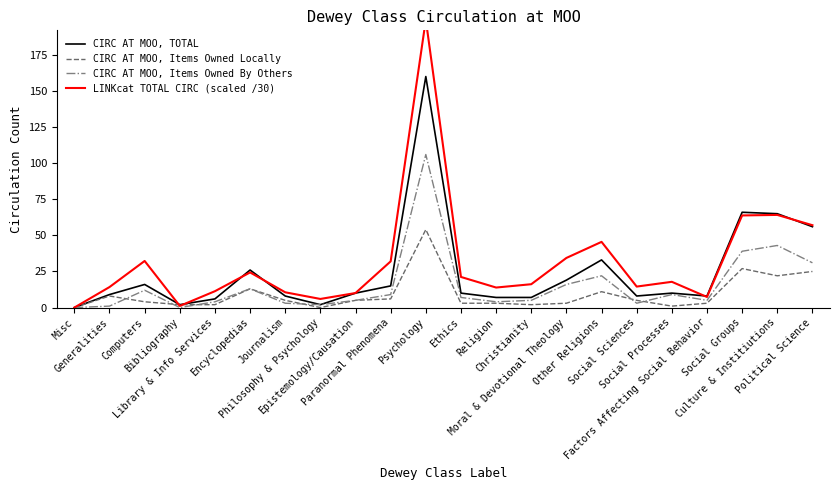

How many values in LINKcat TOTAL CIRC (scaled /30) are above zero?

21